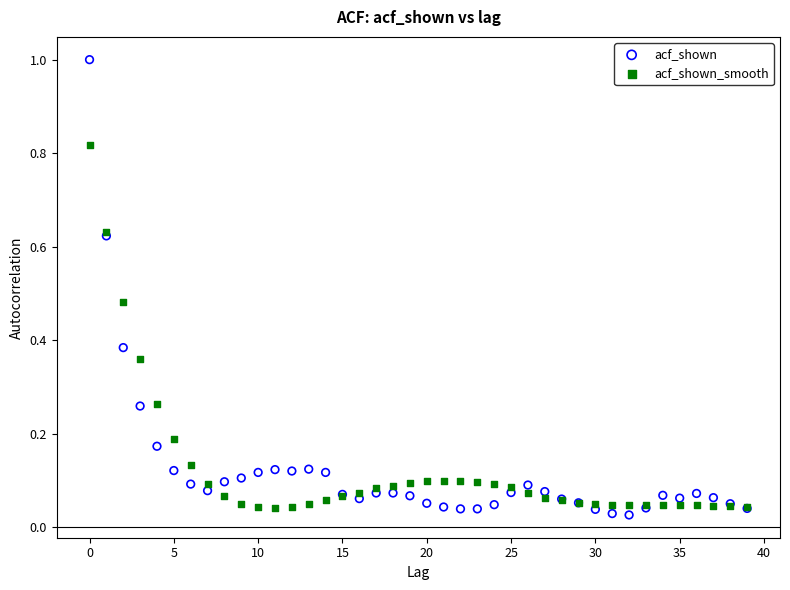

What are all the series names shown in the legend?

acf_shown, acf_shown_smooth